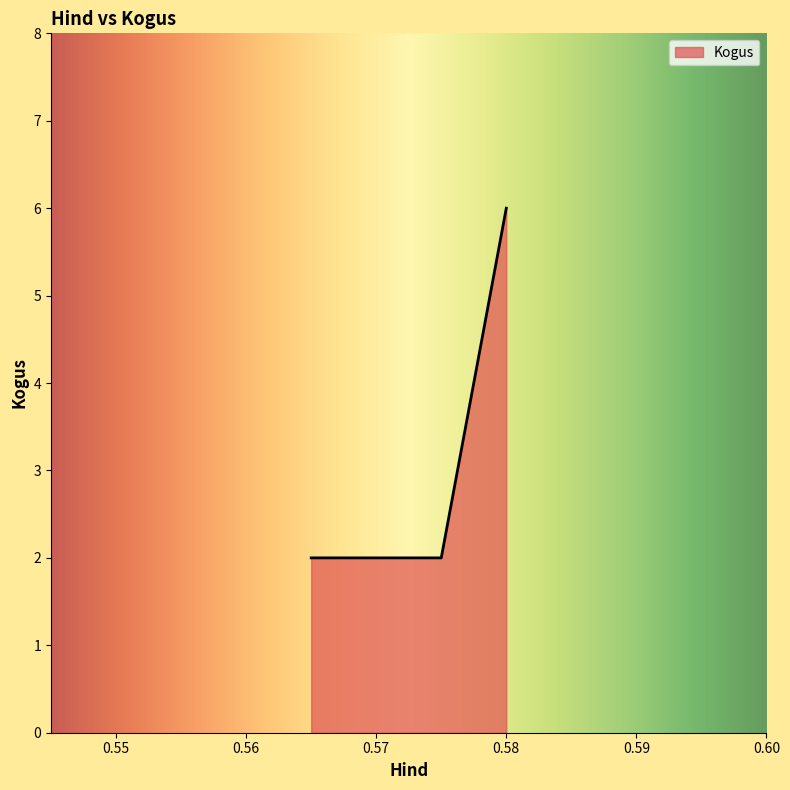

How many values are between 2 and 6?

4